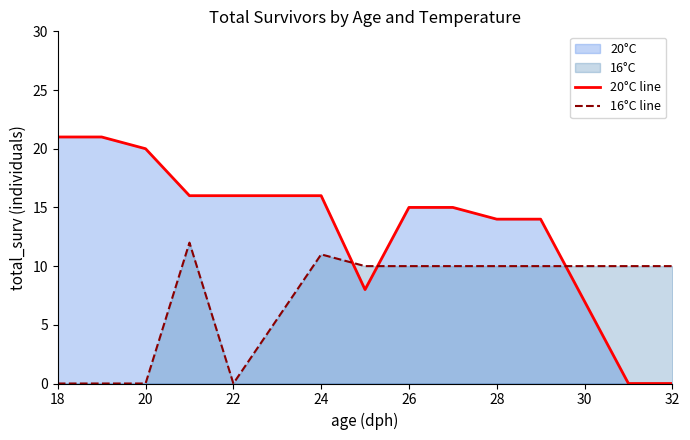

What is the difference between the maximum and minimum values in the 20°C line series?

21